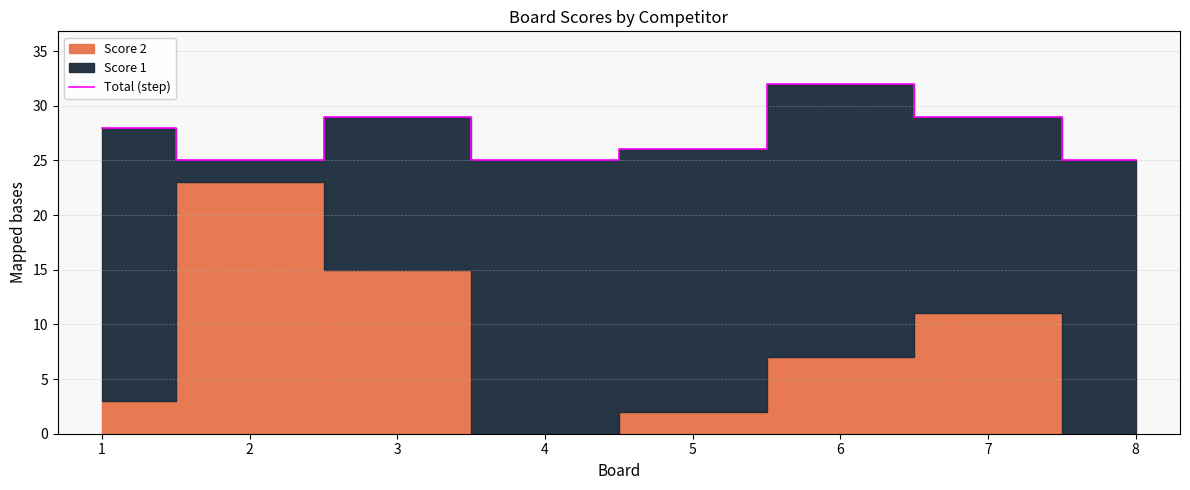

Reading right to left, extract all data points from this chart.

25	29	32	26	25	29	25	28